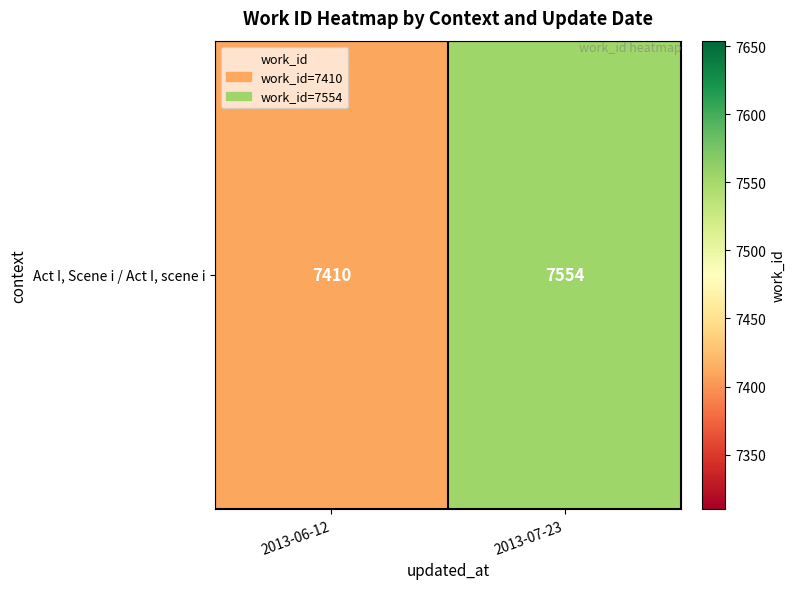

Approximately how many times larger is the value at 2013-06-12 compared to 2013-07-23?

1.0